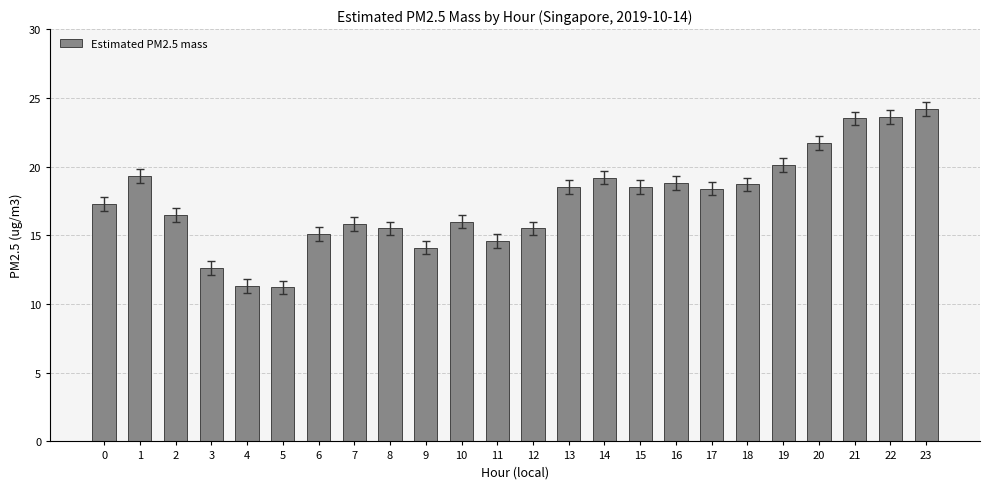

What is the value of the 12th bar from the left?

14.6